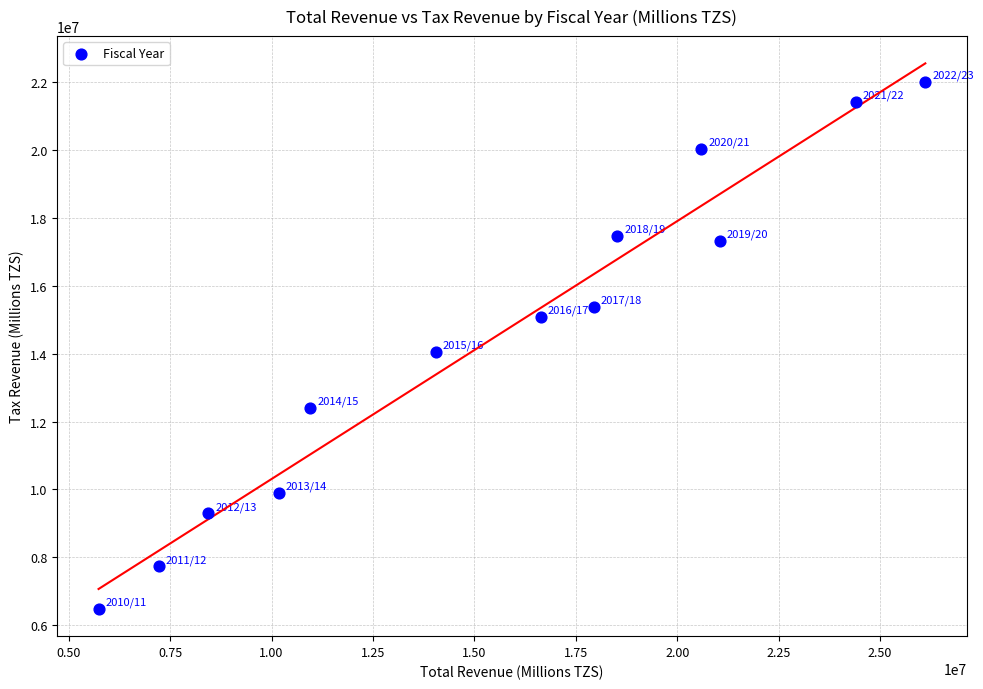

What is the range of Y values (max minus min)?

15519522.2